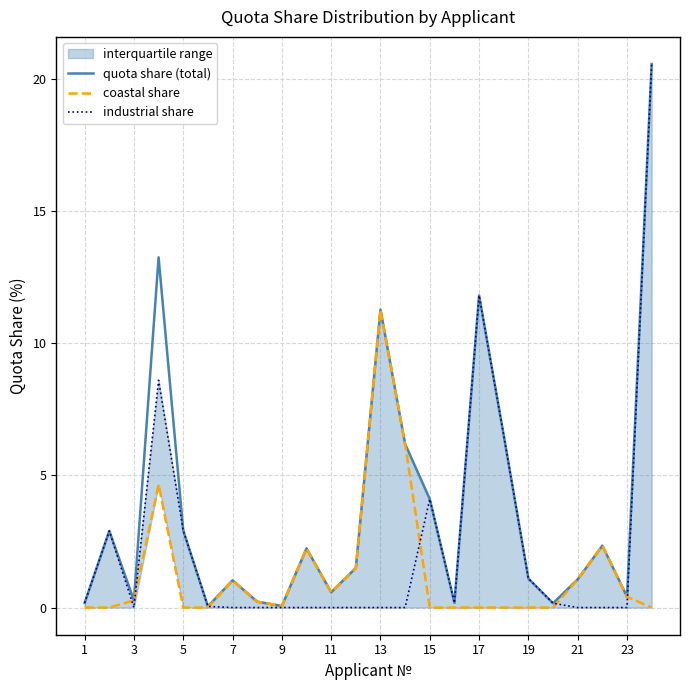

Is it true that quota share (total) equals 1.1 at 21?

True